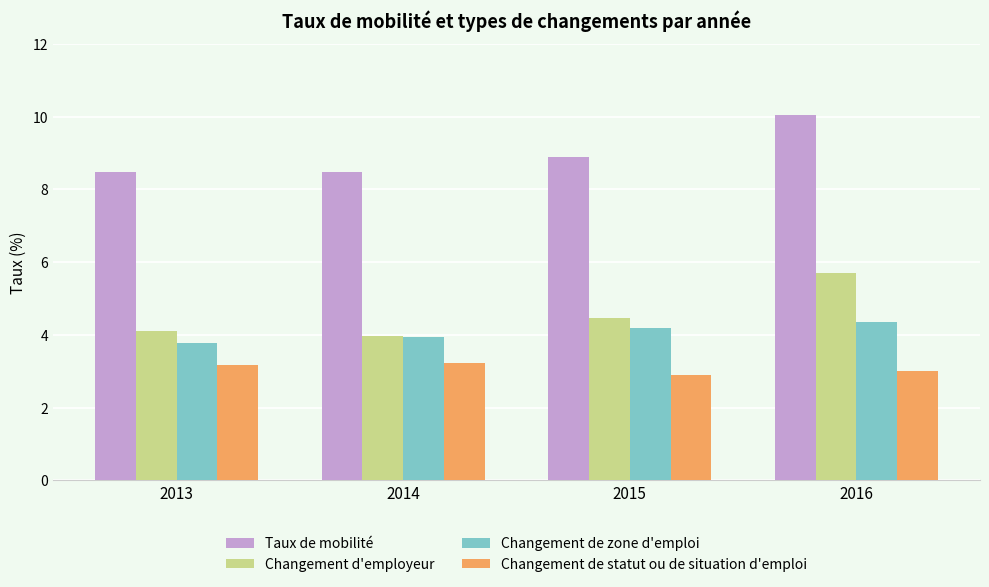

Between 2013 and 2016, which series saw the biggest shift?

Changement d'employeur